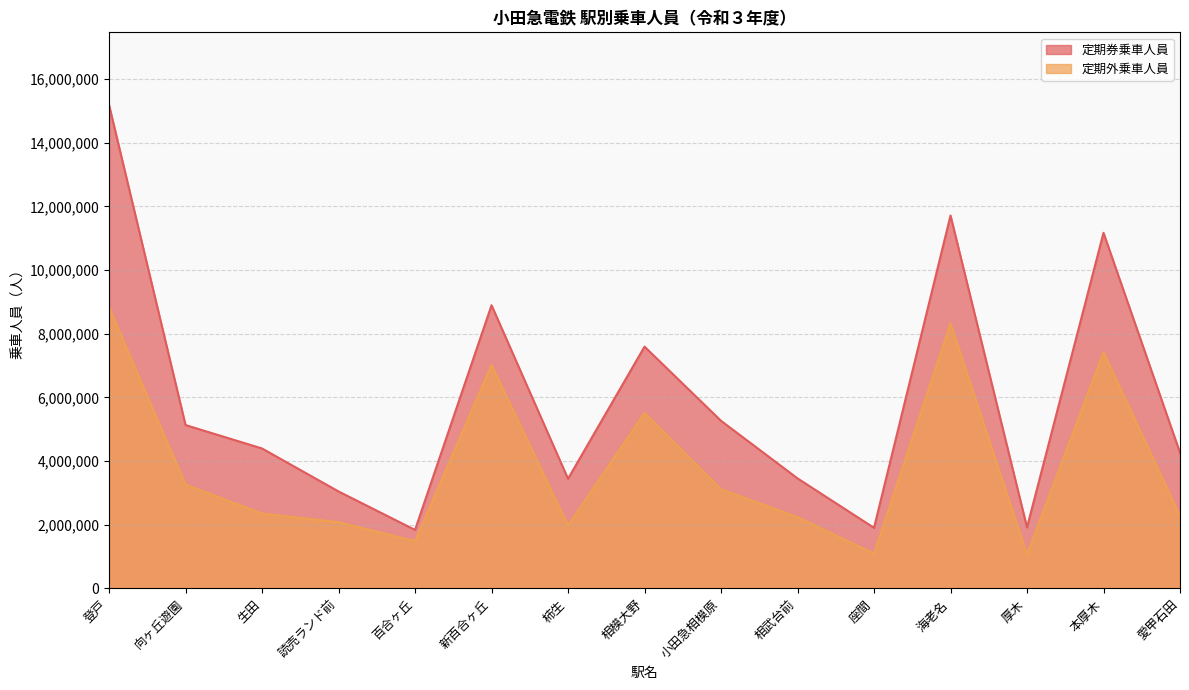

The 定期券乗車人員 series shows 15189015 at 登戸. True or false?

True